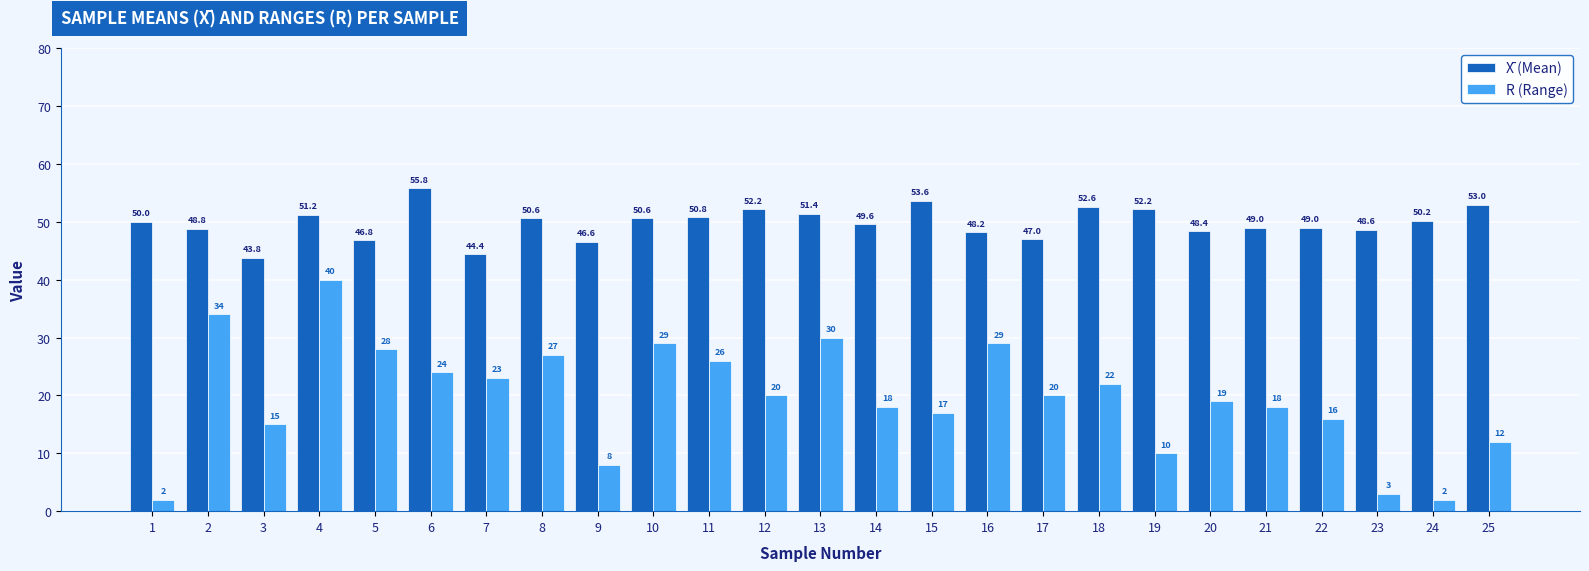

Which series has the largest range (max minus min)?

R (Range)